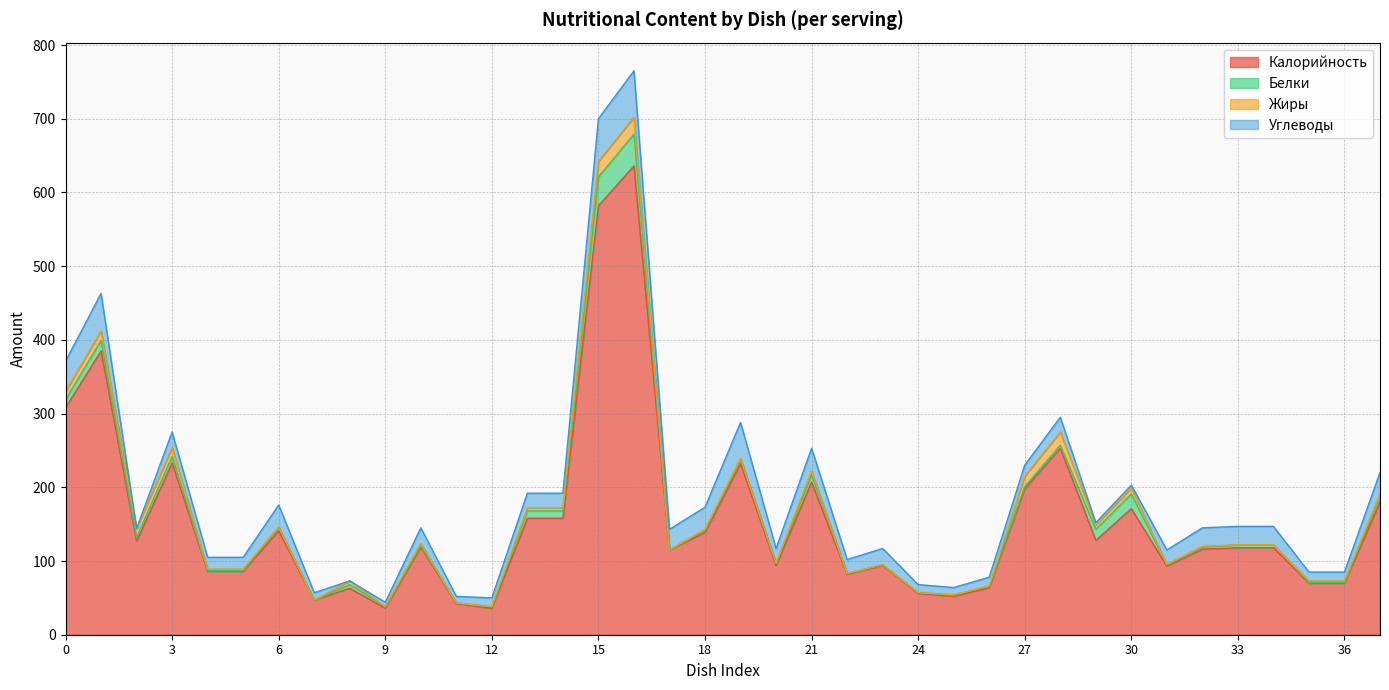

Reading left to right, what are all the values shown in this chart?

Калорийность: 308	385	127	233	86	86	141	47	63	36	119	42	36	158	158	582	636	115	139	232	94	207	82	94	56	52	64	198	253	128	171	93	116	118	118	70	70	180
Белки: 11	14	5	9	1	1	5	0	5	2	2	1	2	10	10	39	43	0	3	6	3	10	1	1	1	2	2	3	4	15	20	2	3	4	4	1	1	8
Жиры: 11	13	12	12	2	2	0	0	5	0	3	0	0	4	4	21	23	0	1	1	0	5	0	0	0	0	0	14	18	6	8	0	1	0	0	2	2	3
Углеводы: 41	51	0	21	16	16	30	10	0	6	21	9	12	20	20	58	63	28	30	49	20	31	19	22	11	10	12	15	20	3	4	20	25	25	25	12	12	29